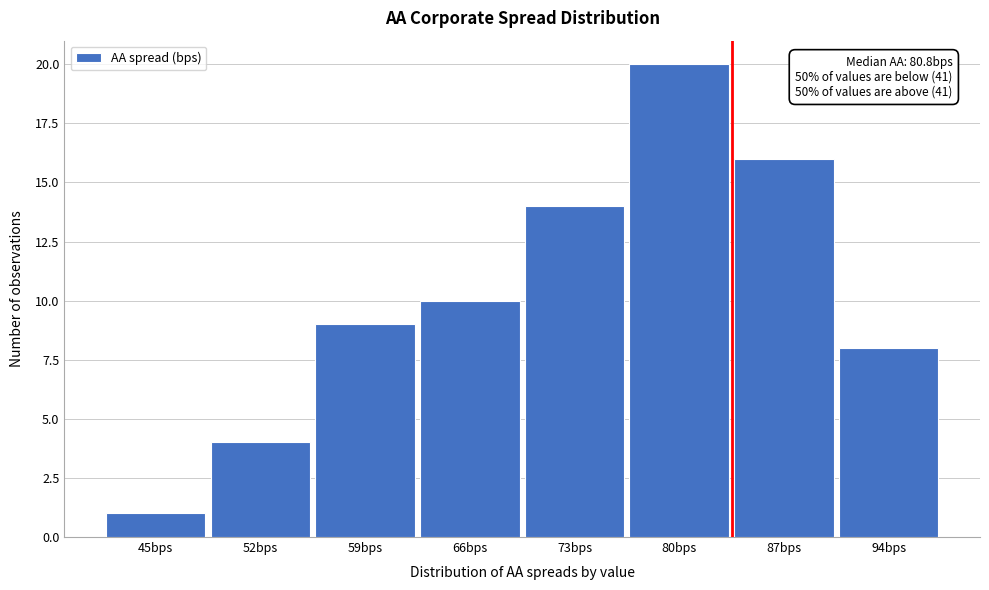

Reading right to left, extract all data points from this chart.

94bps=8	87bps=16	80bps=20	73bps=14	66bps=10	59bps=9	52bps=4	45bps=1